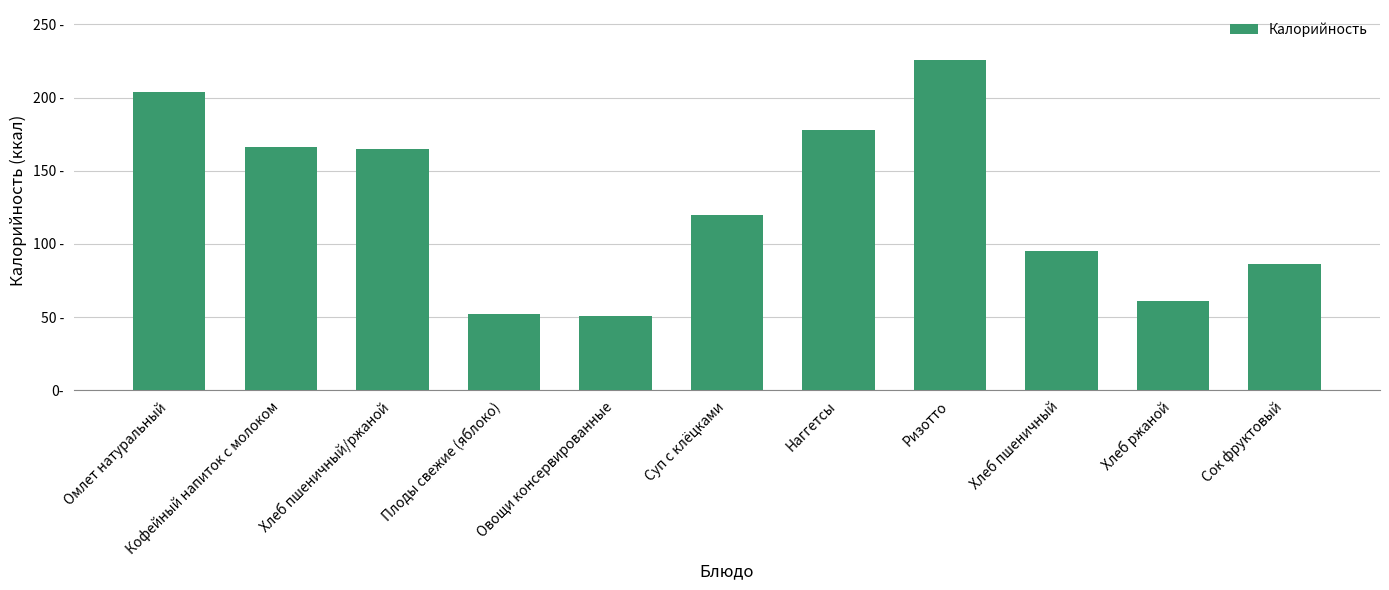

Are the bars horizontal?

No